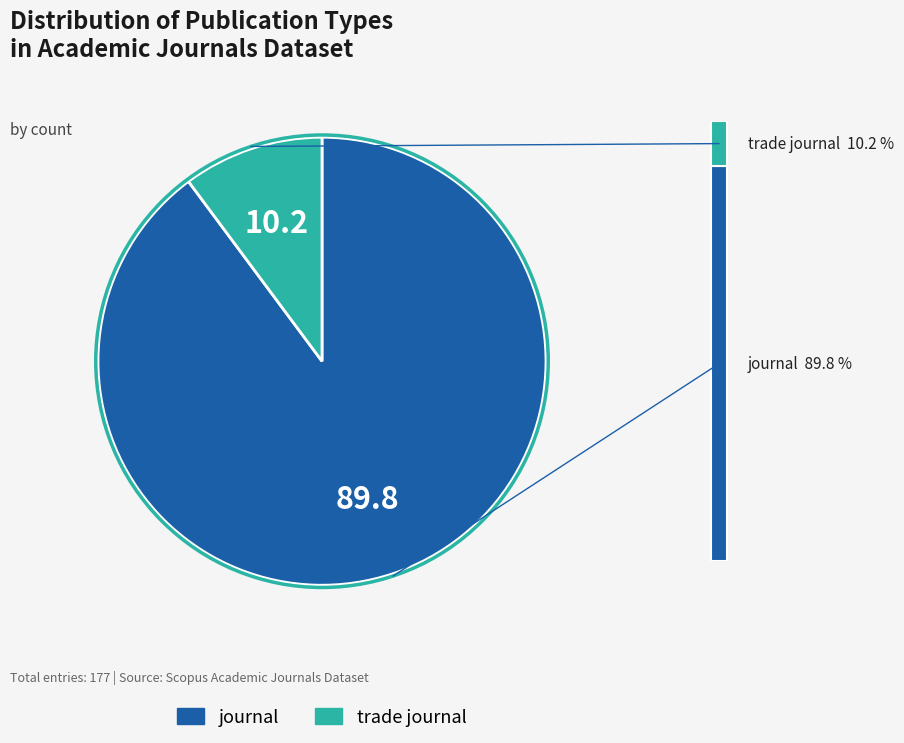

Which slice is the largest?

journal